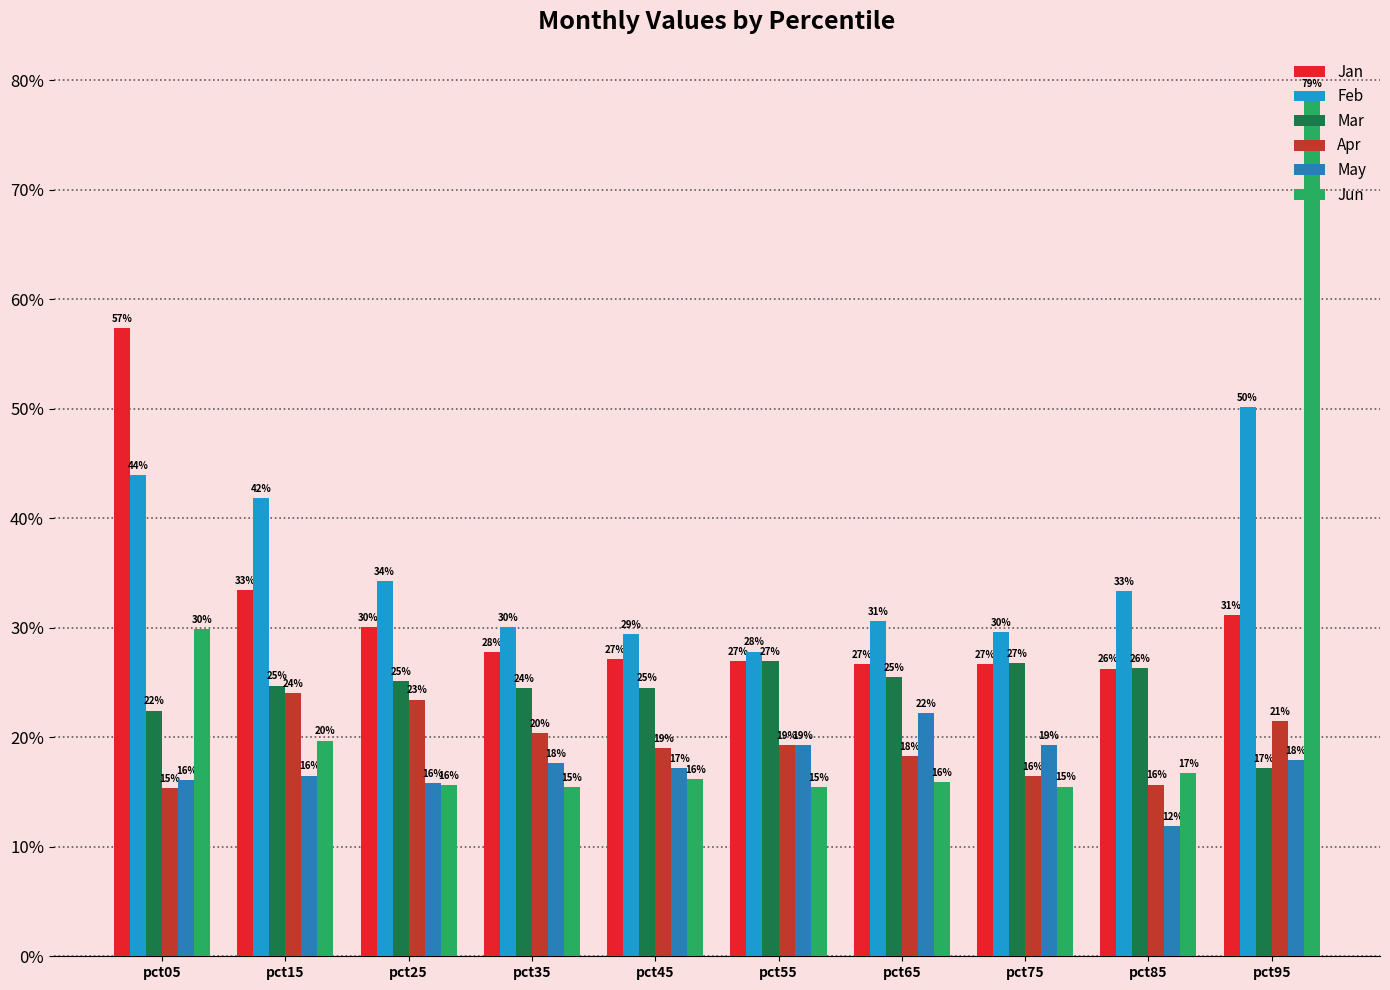

At which label does Jan reach its peak?

pct05